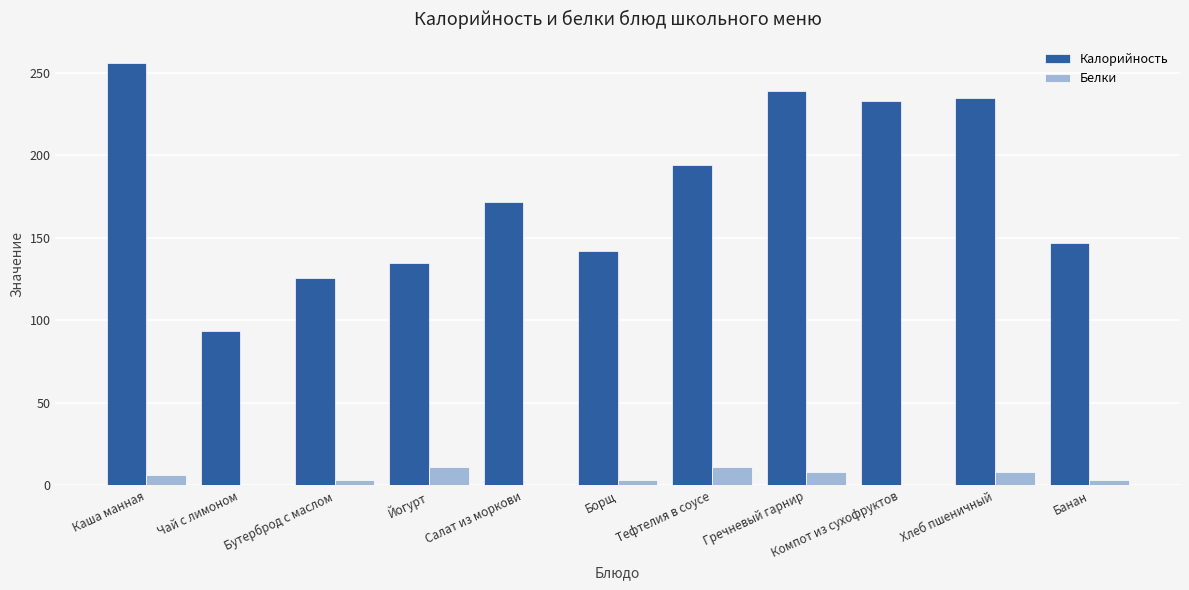

What is the difference between the Калорийность values at Банан and Тефтелия в соусе?

47.0